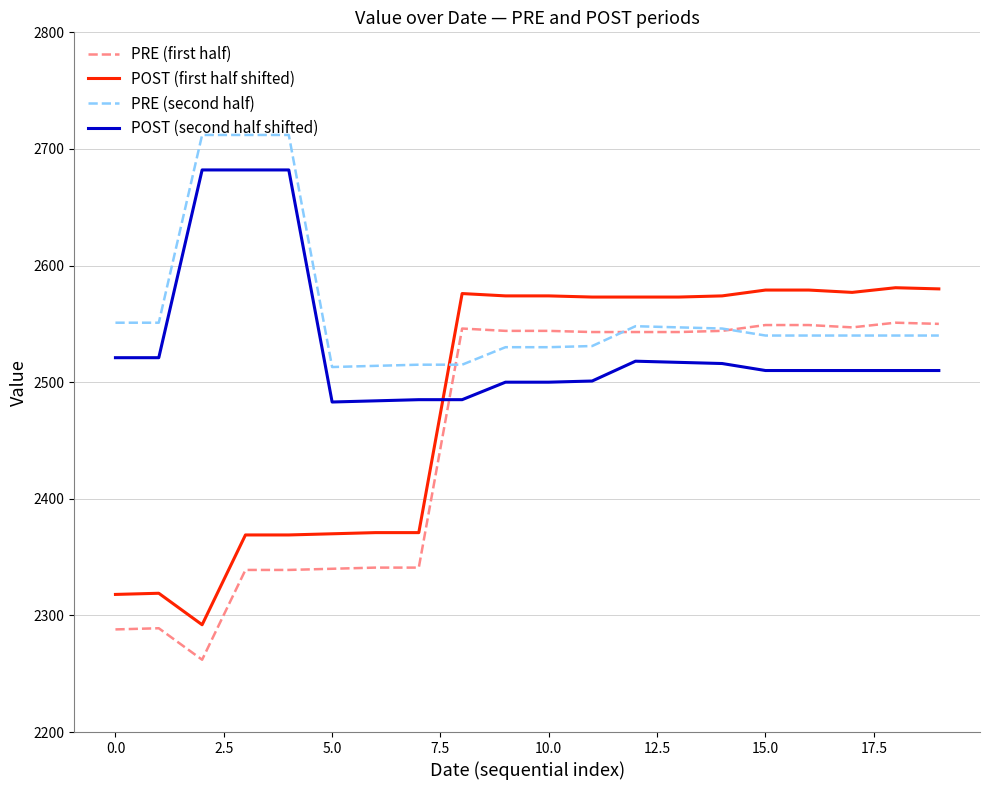

What is the maximum value for POST (second half shifted)?

2682